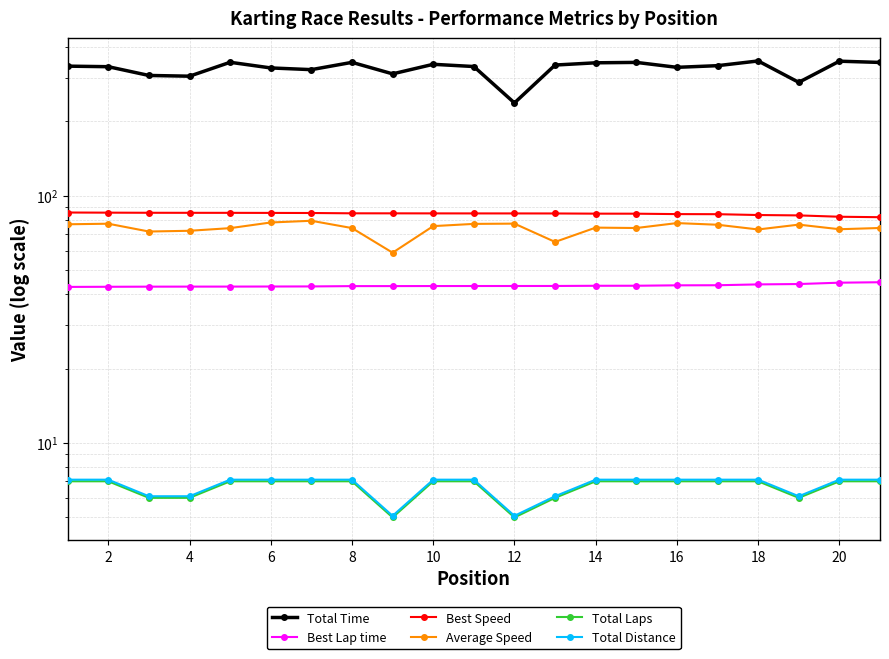

What are all the series names shown in the legend?

Total Time, Best Lap time, Best Speed, Average Speed, Total Laps, Total Distance